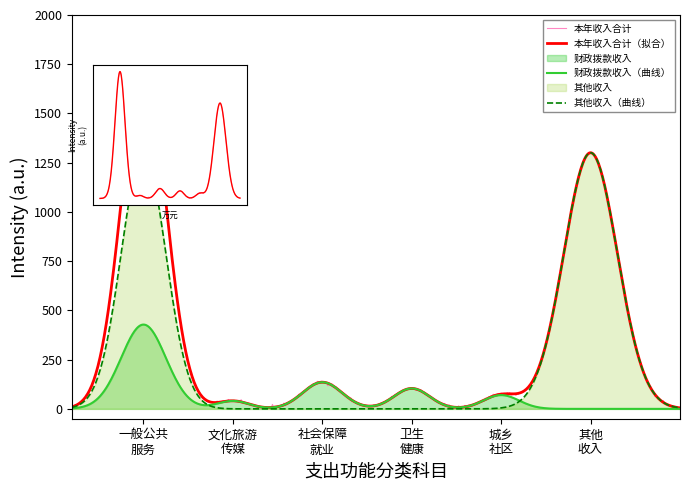

What position from the left is 一般公共服务支出?

1